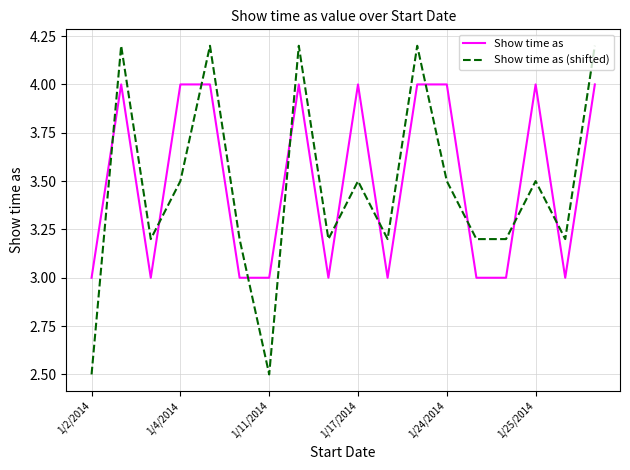

After their last crossing, which series has the higher values: Show time as or Show time as (shifted)?

Show time as (shifted)